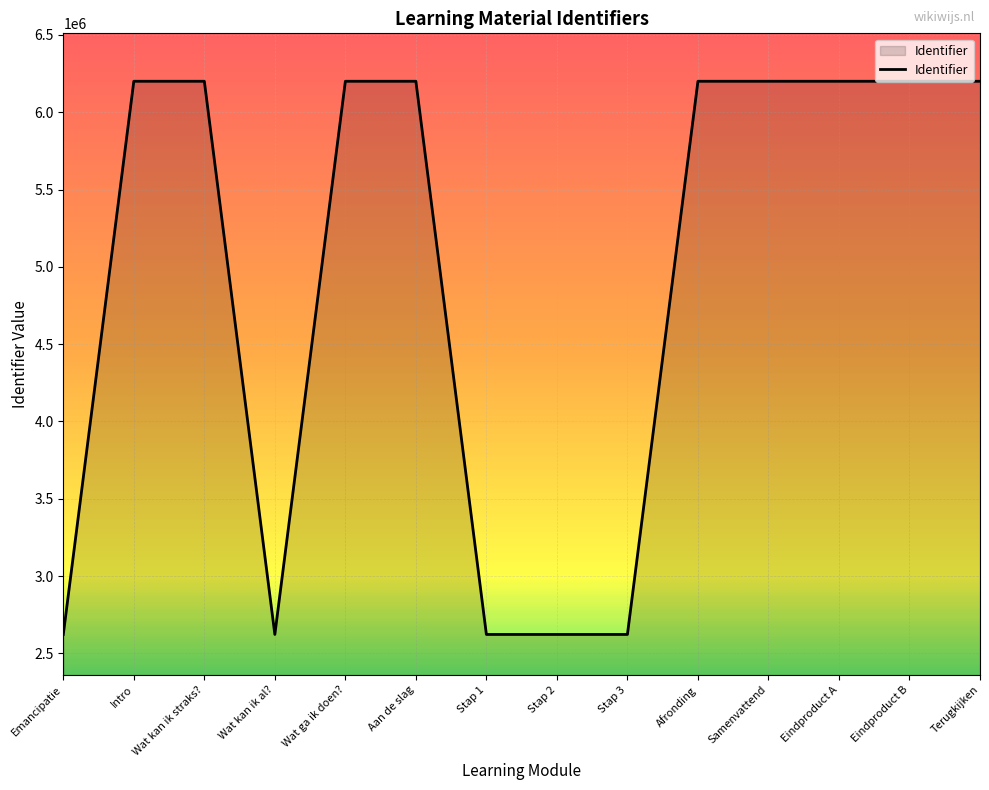

What is the maximum value shown in the chart?

6200644